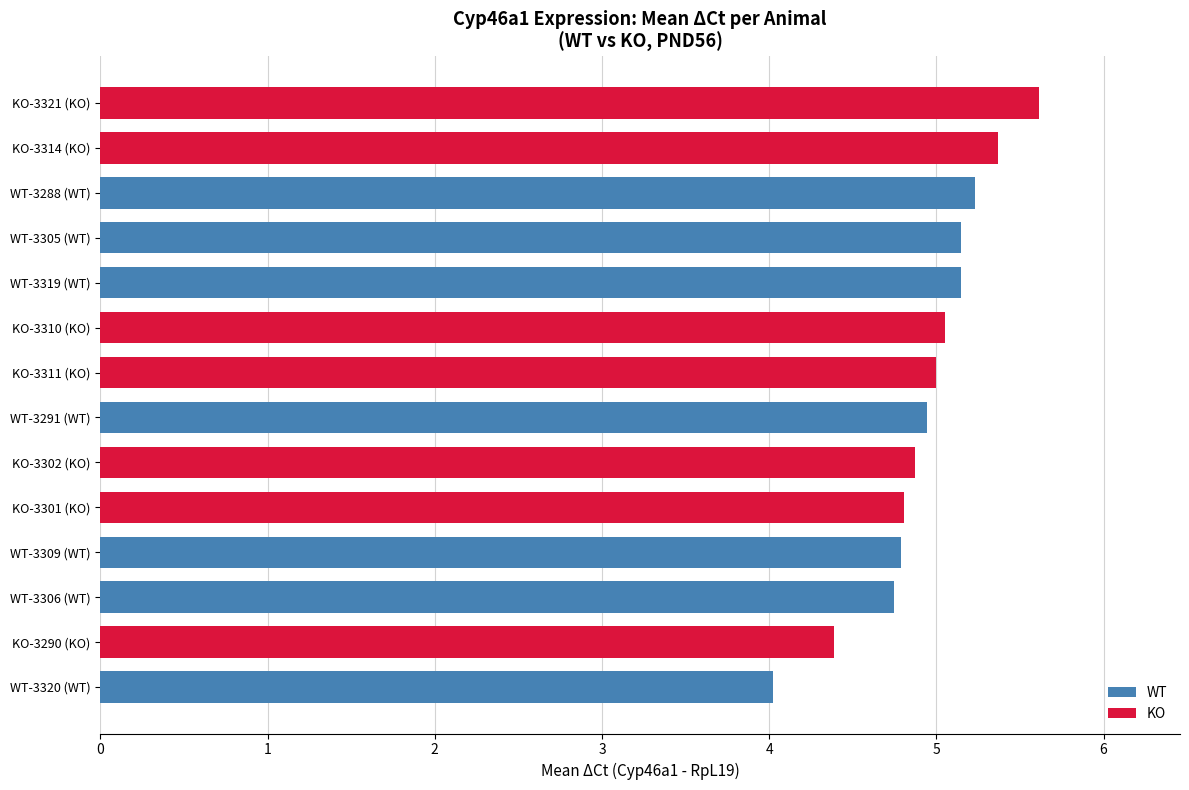

What is the greatest value displayed?

5.6